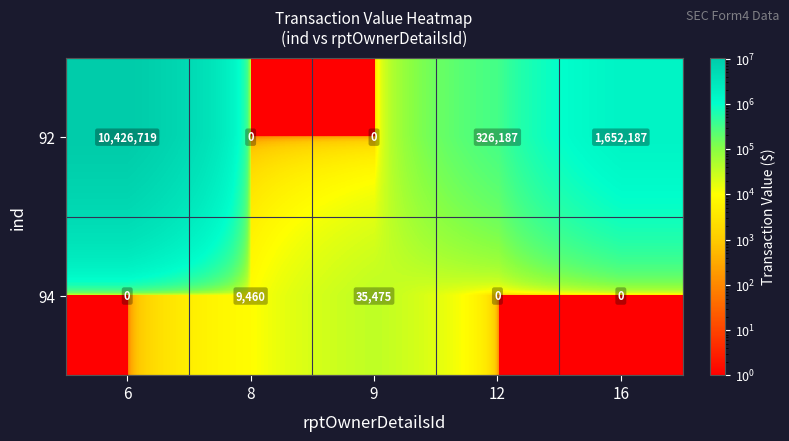

Reading left to right, what are all the values shown in this chart?

92: 10426719	0	0	326187	1652187
94: 0	9460	35475	0	0